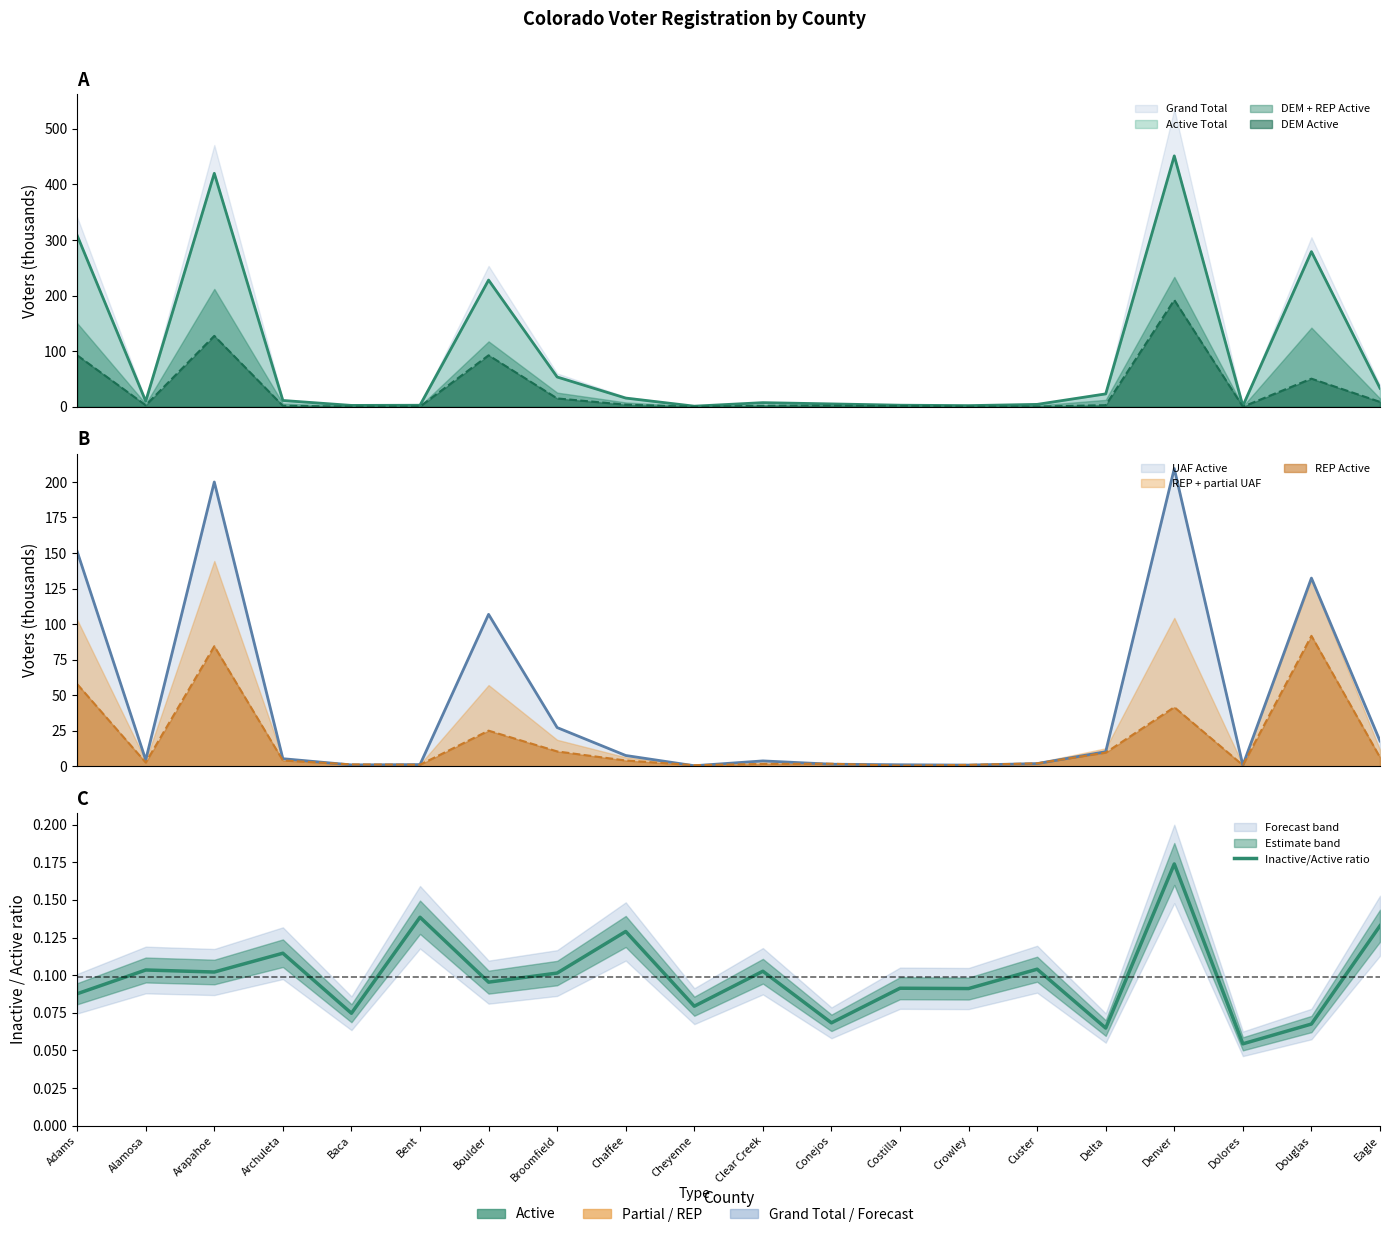

What is the sum of the values at Conejos and Crowley?

0.2